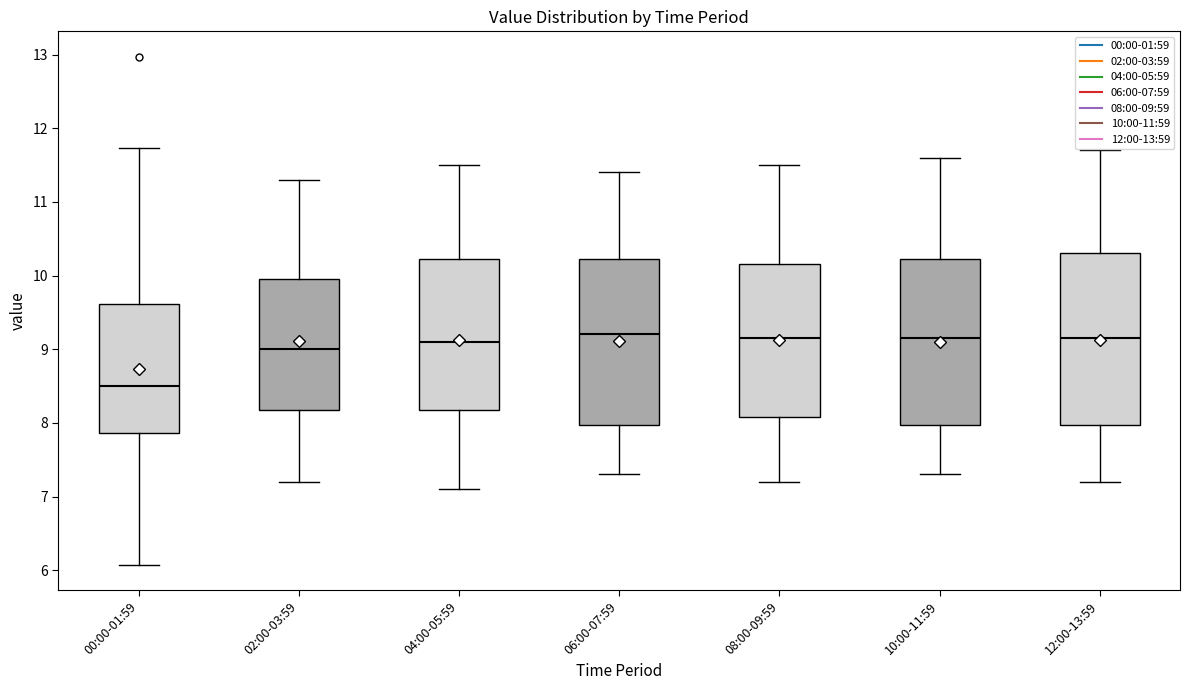

Reading left to right, read every box against the y-axis: the position of its median line, the range the box covers, and the ends of its whiskers. The values are not printed on the chart, so give them approximately, as read against the axis.

00:00-01:59: median 8.5, box 7.9 to 9.6, whiskers 6.1 to 11.7
02:00-03:59: median 9.0, box 8.2 to 10.0, whiskers 7.2 to 11.3
04:00-05:59: median 9.1, box 8.2 to 10.2, whiskers 7.1 to 11.5
06:00-07:59: median 9.2, box 8.0 to 10.2, whiskers 7.3 to 11.4
08:00-09:59: median 9.2, box 8.1 to 10.2, whiskers 7.2 to 11.5
10:00-11:59: median 9.2, box 8.0 to 10.2, whiskers 7.3 to 11.6
12:00-13:59: median 9.2, box 8.0 to 10.3, whiskers 7.2 to 11.7